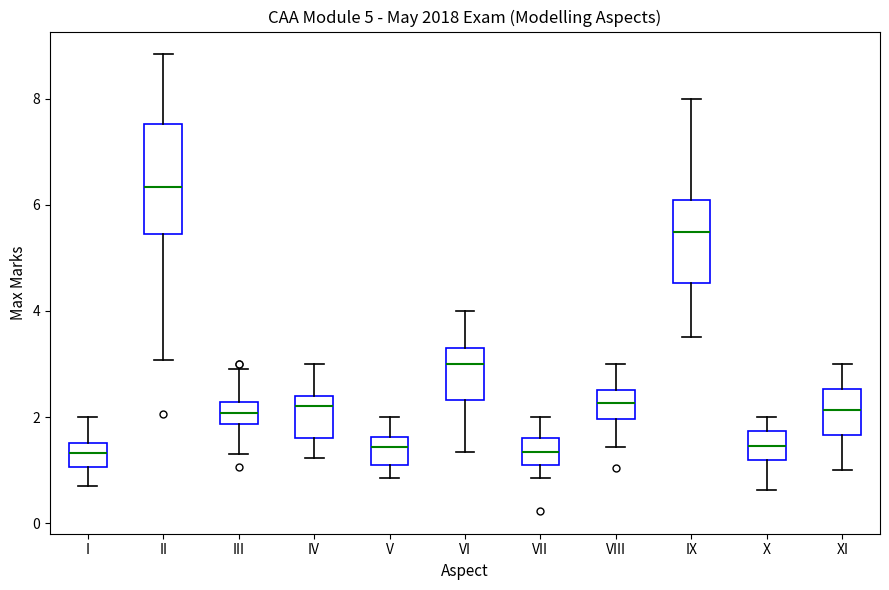

Reading left to right, read every box against the y-axis: the position of its median line, the range the box covers, and the ends of its whiskers. The values are not printed on the chart, so give them approximately, as read against the axis.

I: median 1.4, box 1.0 to 1.6, whiskers 0.6 to 2.0
II: median 6.4, box 5.4 to 7.6, whiskers 3.0 to 8.8
III: median 2.0, box 1.8 to 2.2, whiskers 1.4 to 2.8
IV: median 2.2, box 1.6 to 2.4, whiskers 1.2 to 3.0
V: median 1.4, box 1.2 to 1.6, whiskers 0.8 to 2.0
VI: median 3.0, box 2.4 to 3.4, whiskers 1.4 to 4.0
VII: median 1.4, box 1.2 to 1.6, whiskers 0.8 to 2.0
VIII: median 2.2, box 2.0 to 2.6, whiskers 1.4 to 3.0
IX: median 5.4, box 4.6 to 6.0, whiskers 3.6 to 8.0
X: median 1.4, box 1.2 to 1.8, whiskers 0.6 to 2.0
XI: median 2.2, box 1.6 to 2.6, whiskers 1.0 to 3.0